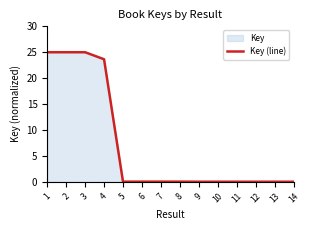

Which label corresponds to the smallest value in the chart?

12